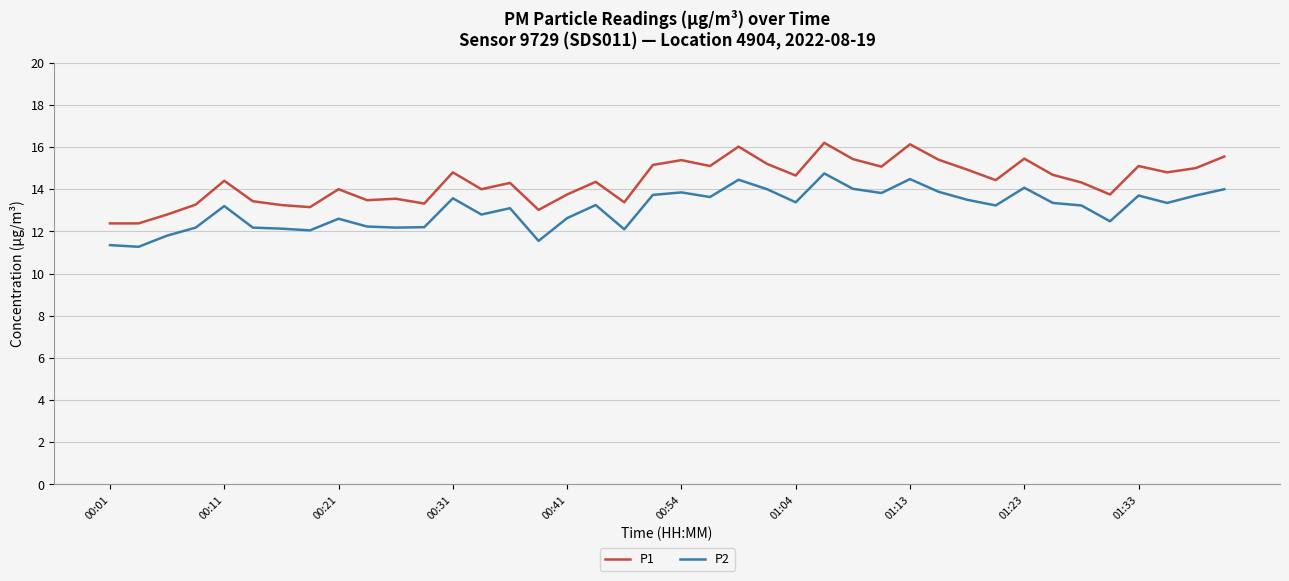

Which series has the largest total across all categories?

P1